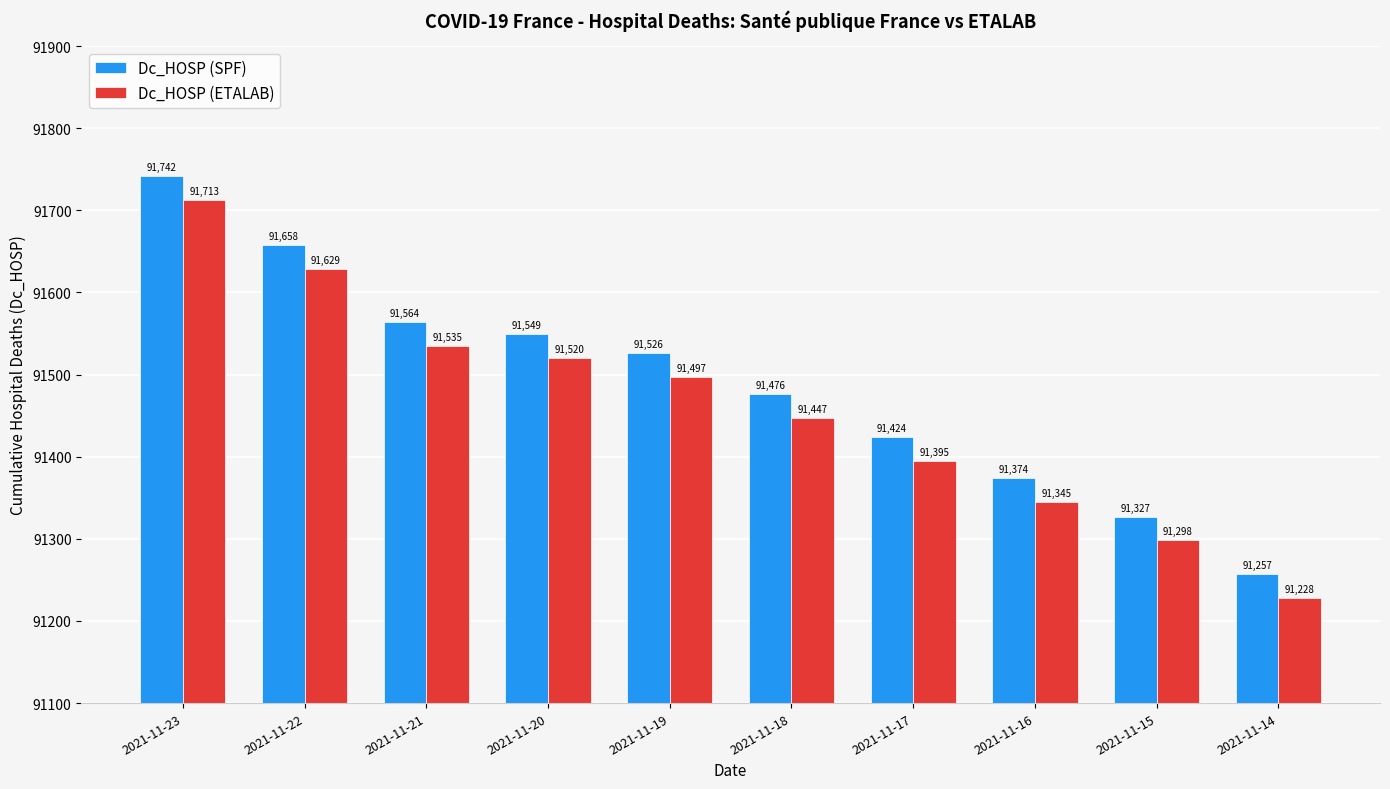

What is the value of the Dc_HOSP (SPF) bar at the 4th from the left?

91549